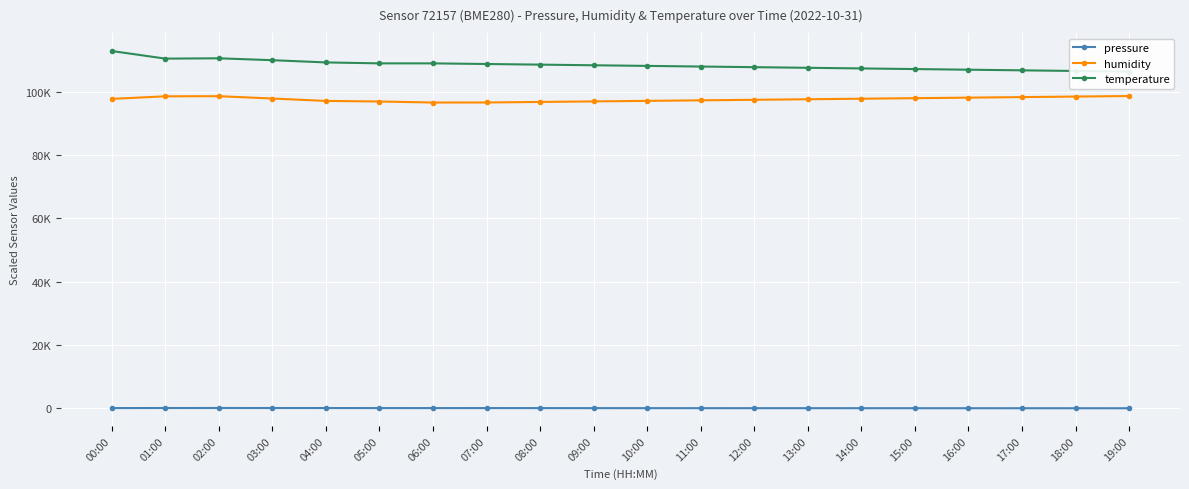

Does the chart display data point markers on the line(s)?

Yes